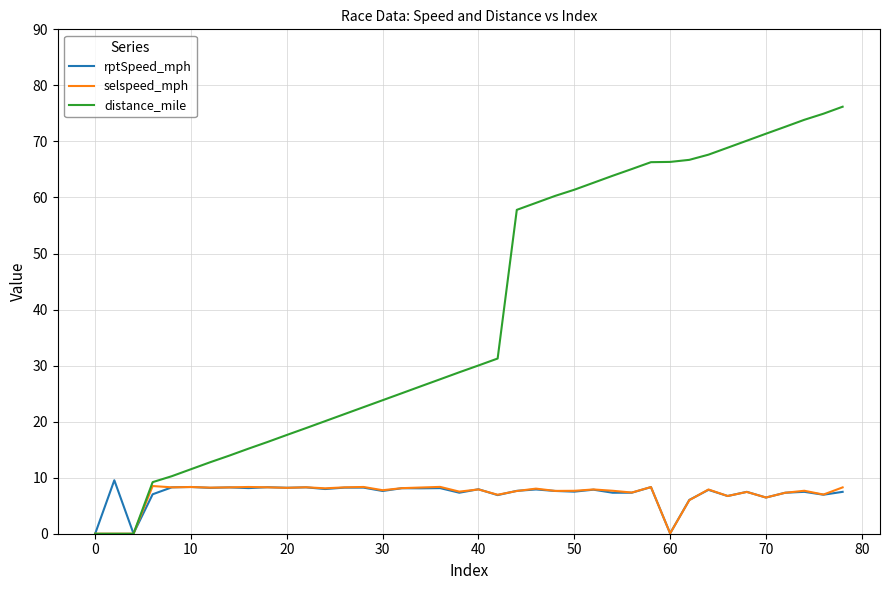

Which series has the largest range (max minus min)?

distance_mile